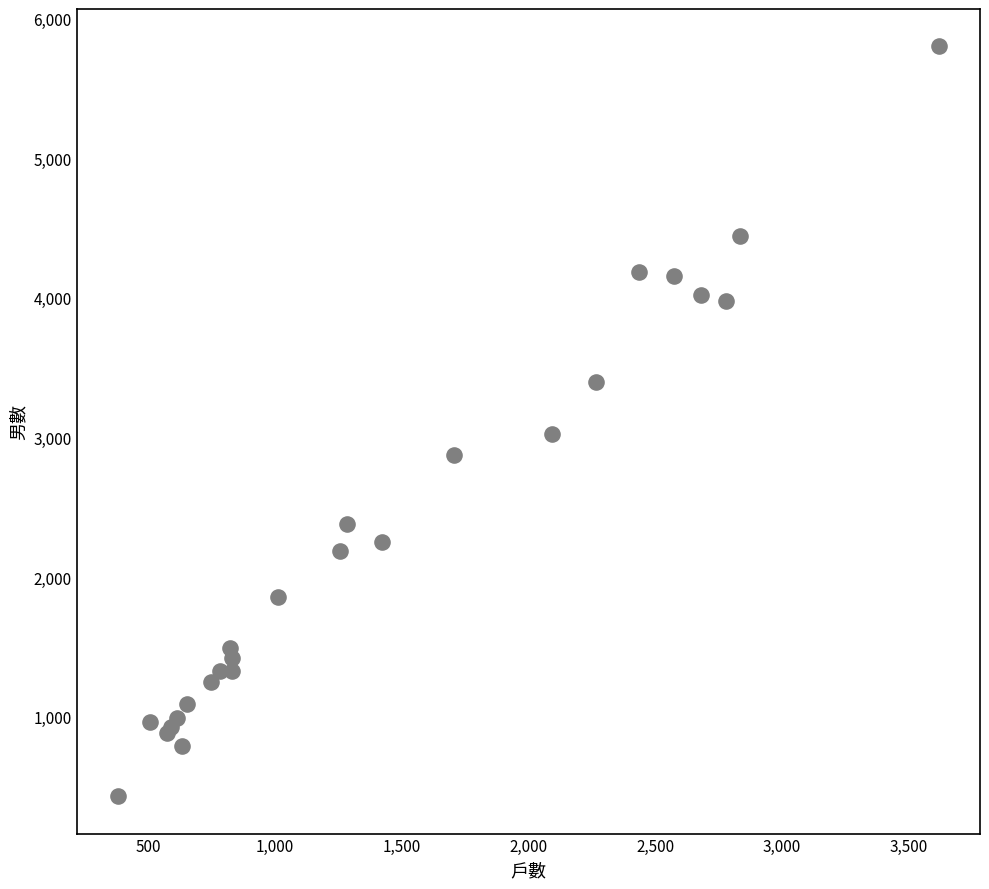

What Y value in the scatter plot is closest to 3115?

3025